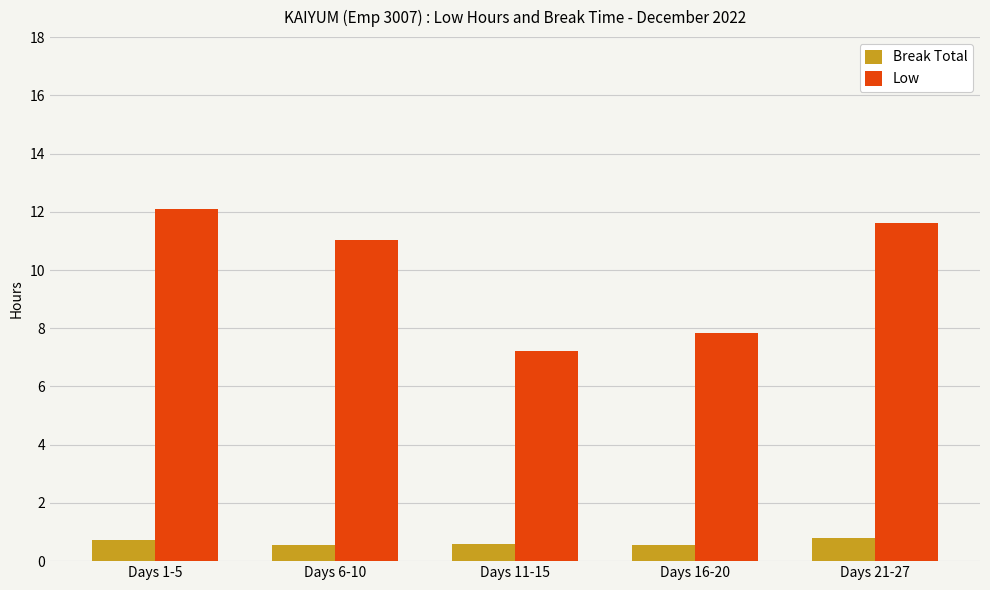

True or false: Low has a value of 3.6 at Days 11-15.

False